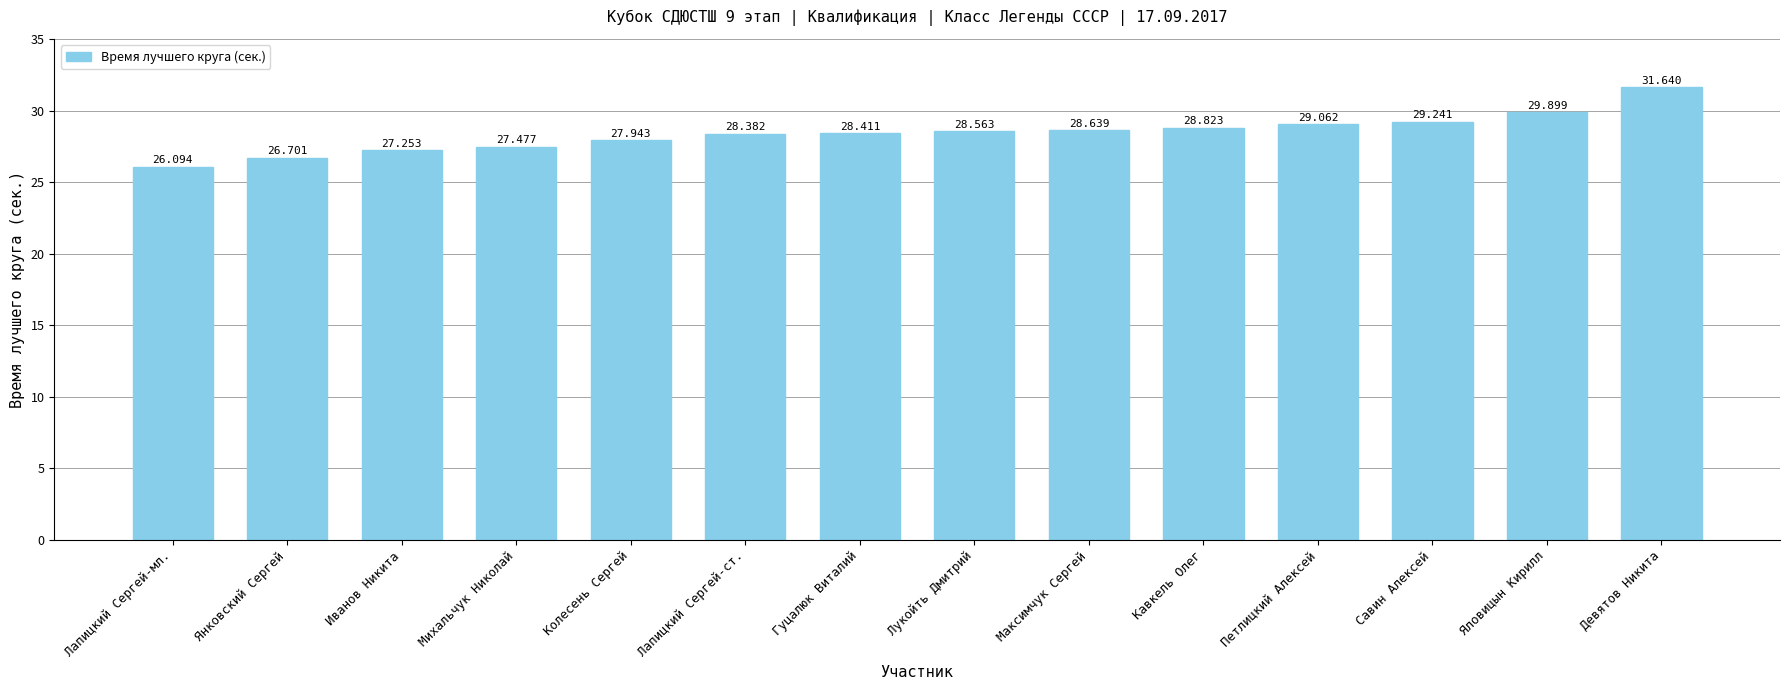

Which label corresponds to the largest value in the chart?

Девятов Никита